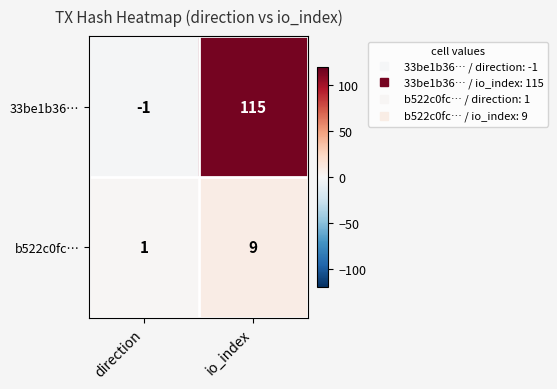

List the series in order of their peak value, highest first.

33be1b36…, b522c0fc…